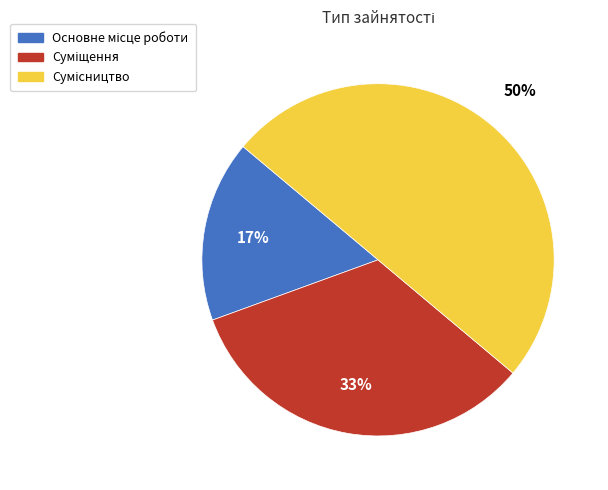

To the nearest percent, what is the average slice percentage?

33%